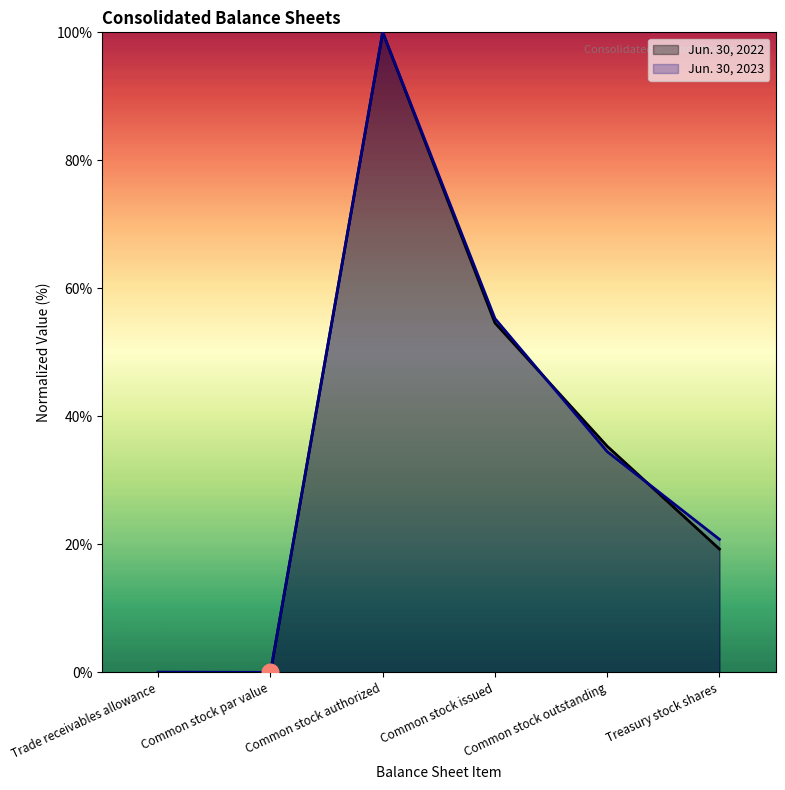

Which category has the lowest value across all series?

Common stock par value